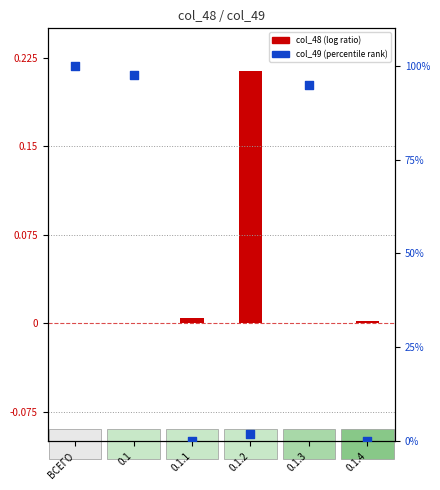

Which series has the widest spread of Y values?

col_49 (percentile rank)